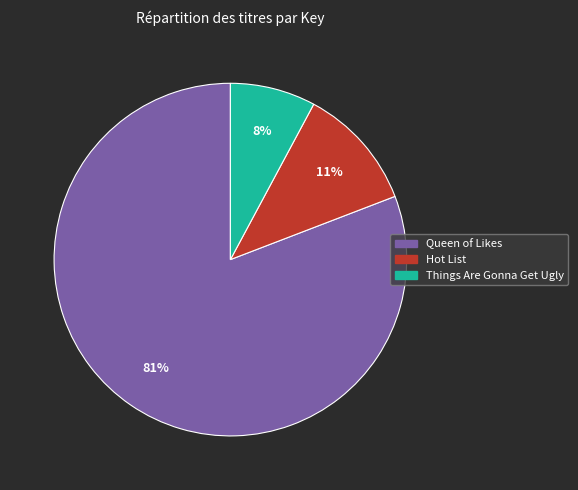

How many slices are in this pie chart?

3